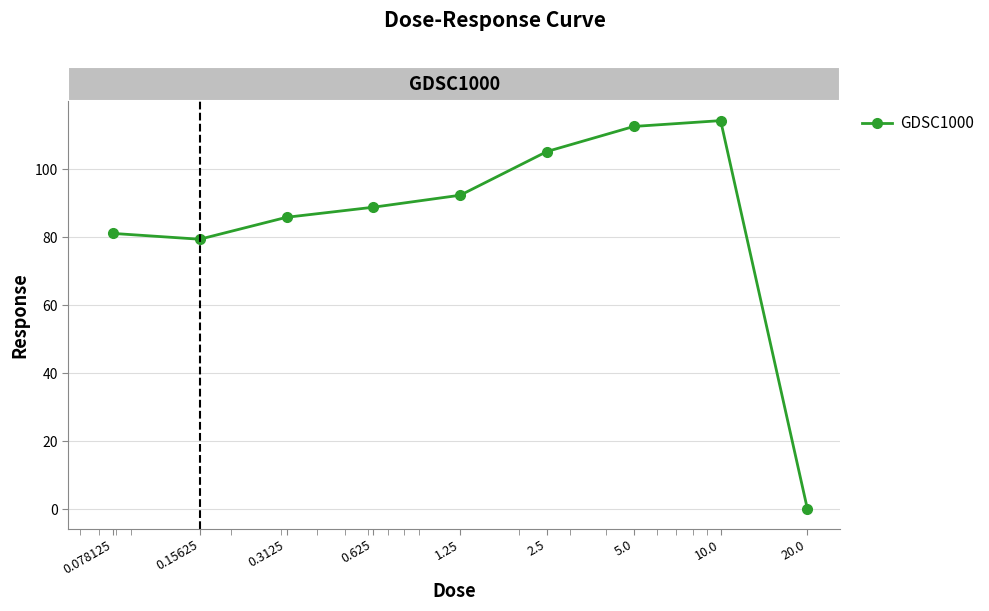

How many interior local peaks (higher than both neighbors) does the data have?

1